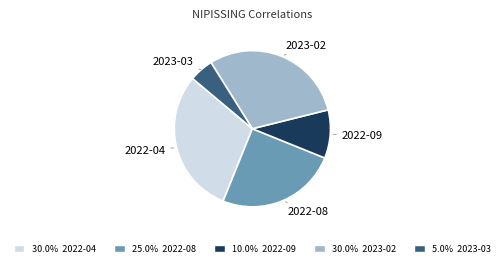

How many segments does this pie chart have?

5